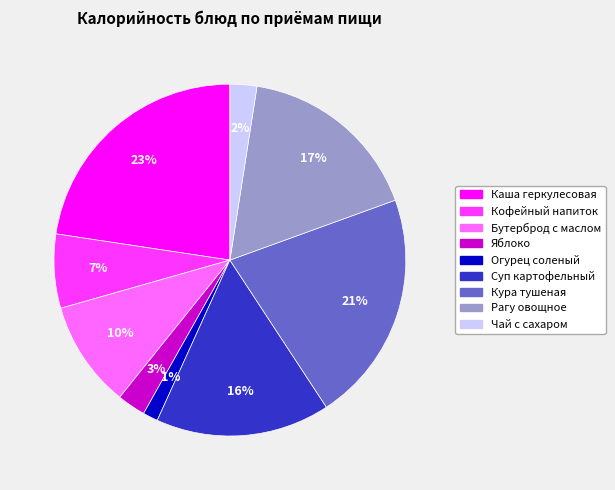

Is there any slice that represents more than half of the pie?

No